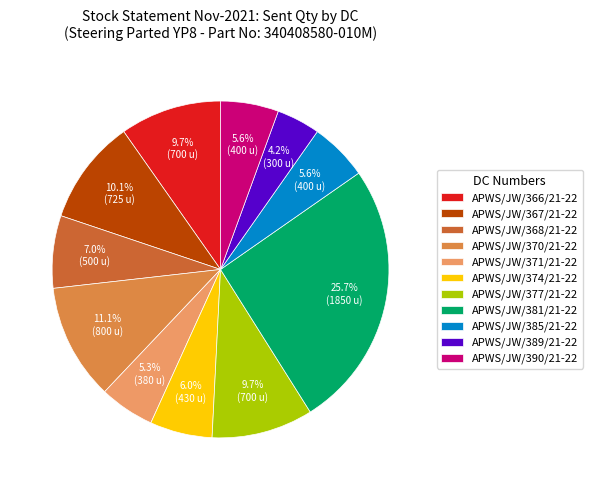

Which category has the smallest portion of the pie?

APWS/JW/389/21-22